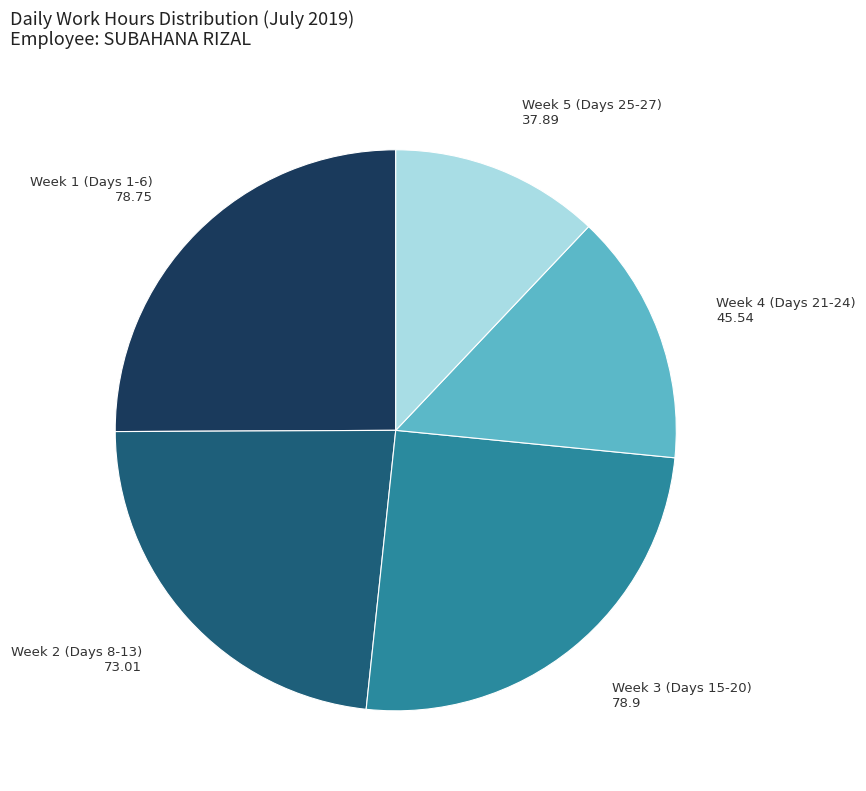

How many slices are in this pie chart?

5